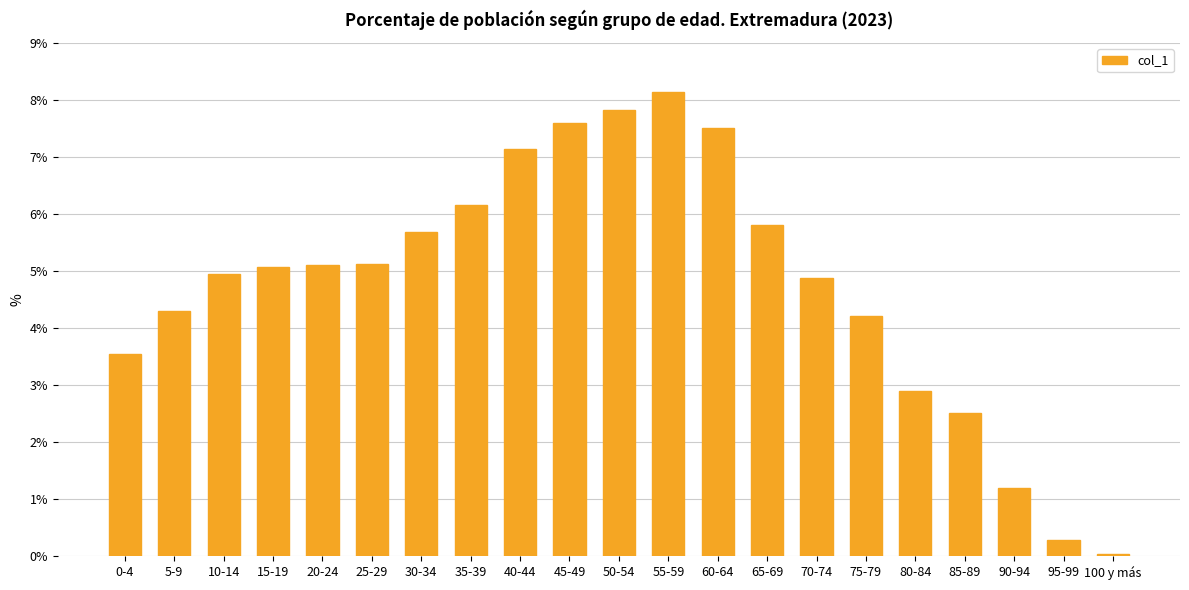

What is the sum of all values?

100.0